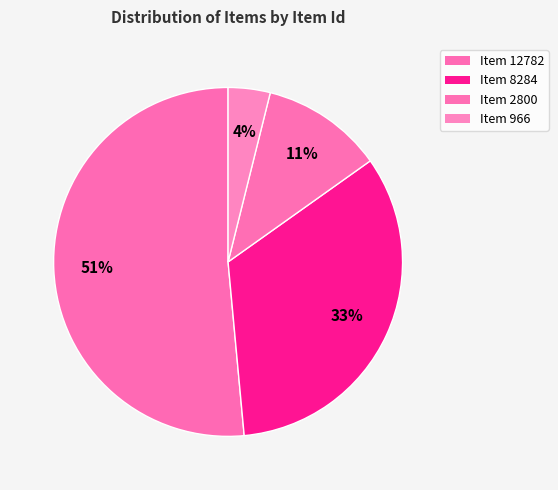

To the nearest percent, what portion does Item 12782 represent?

51%